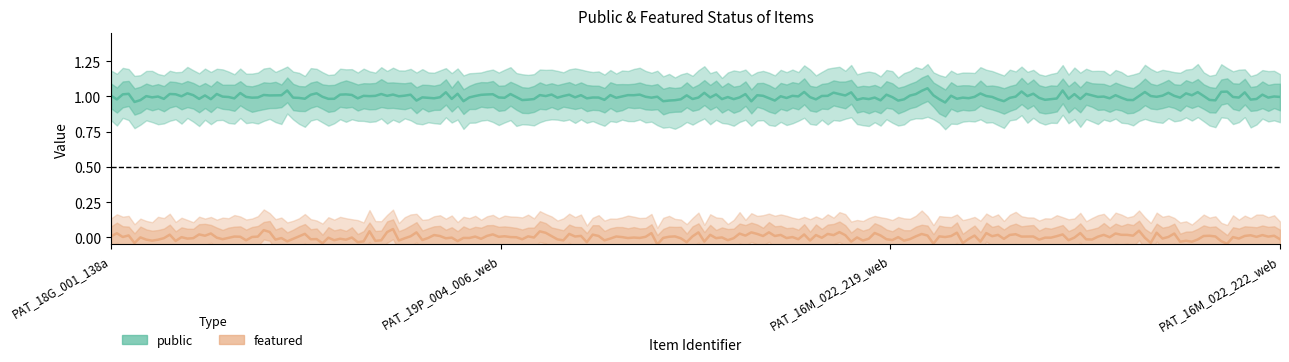

What position from the right is PAT_16M_022_222_web?

1